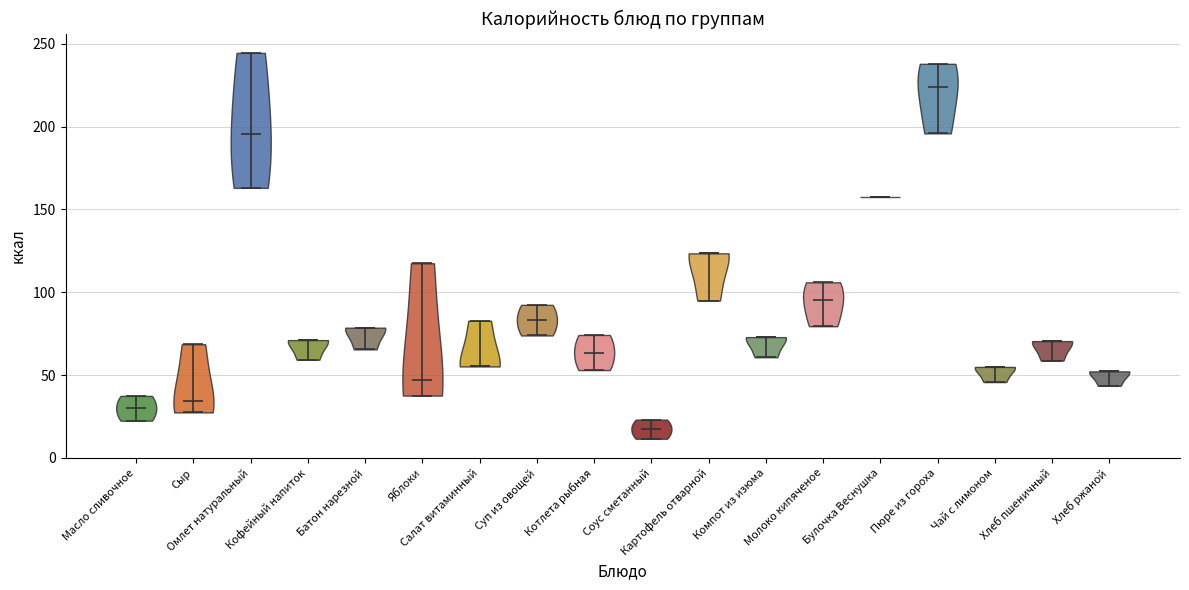

Where does the median line of the violin for Соус сметанный sit on the y-axis? The values are not printed on the chart, so give them approximately, as read against the axis.

15